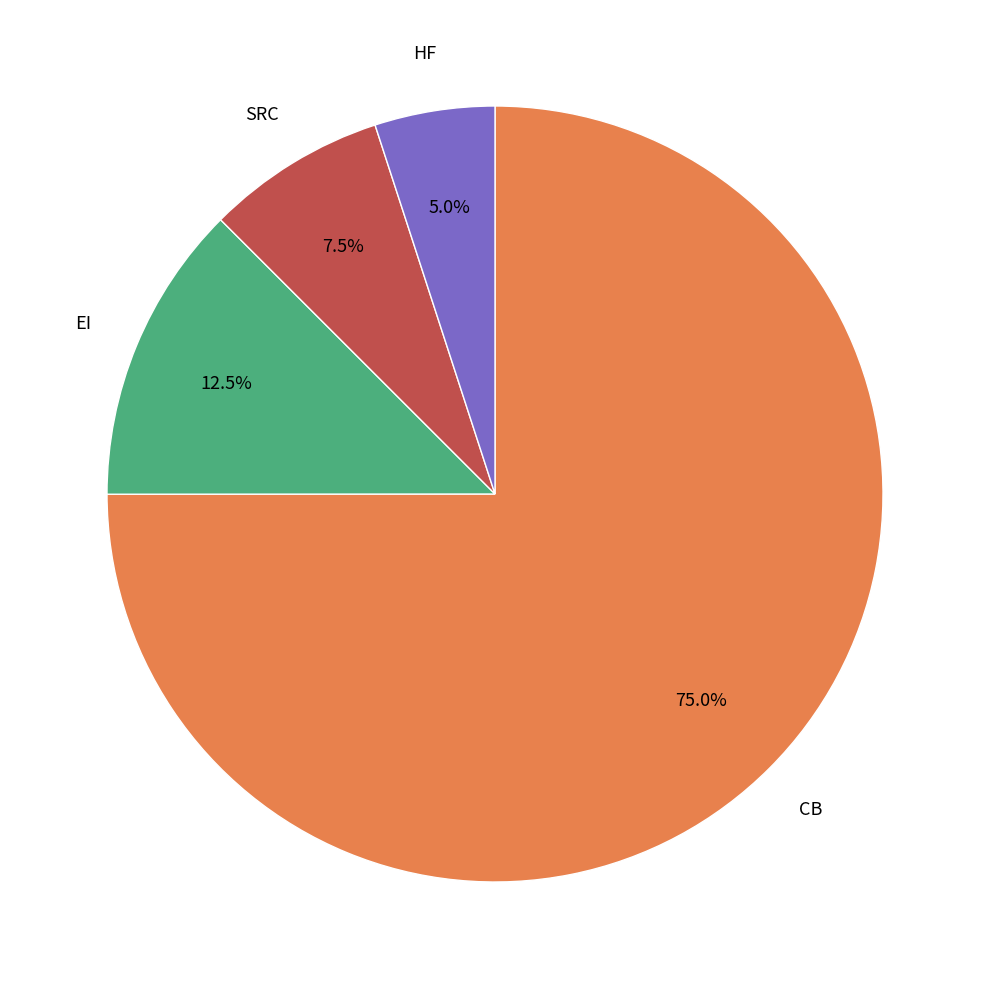

To the nearest percent, what is the average slice percentage?

25%